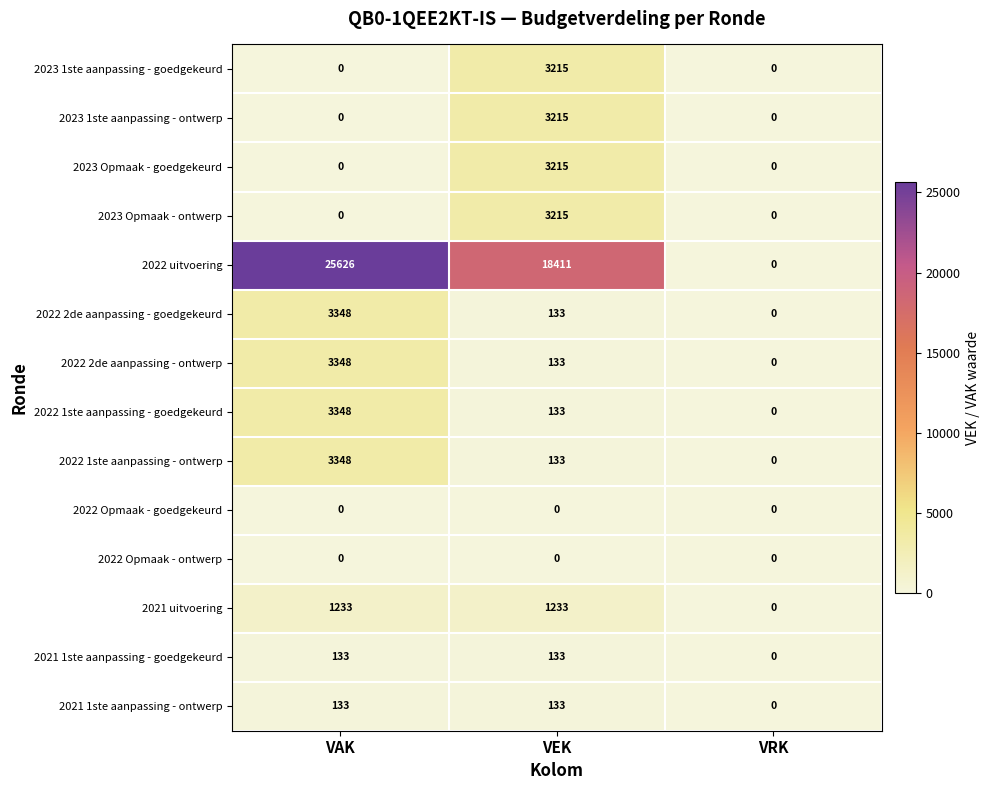

Which series has the largest range (max minus min)?

2022 uitvoering